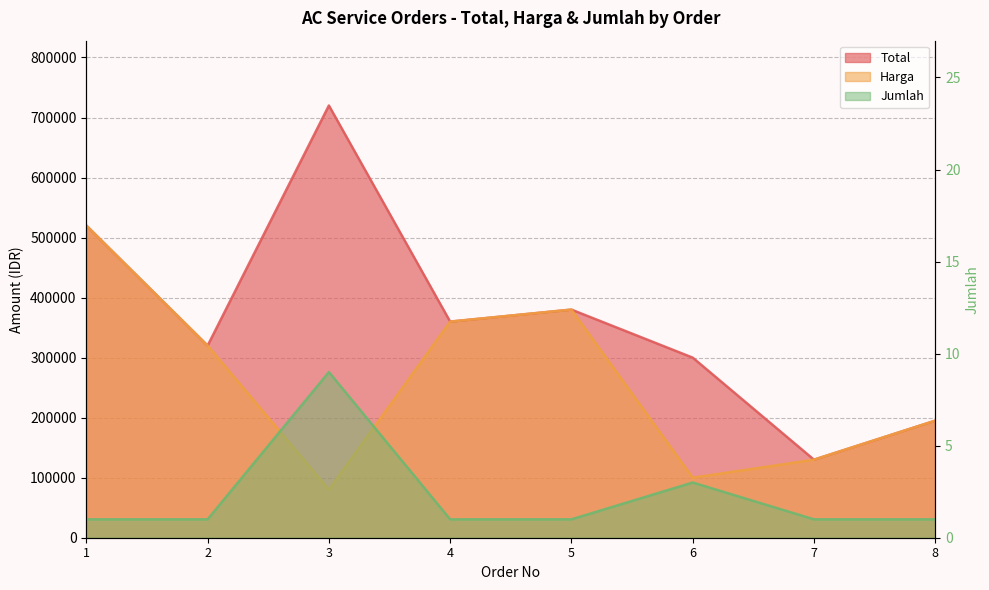

What is the approximate value of Harga at 6, to the nearest 10?

100000